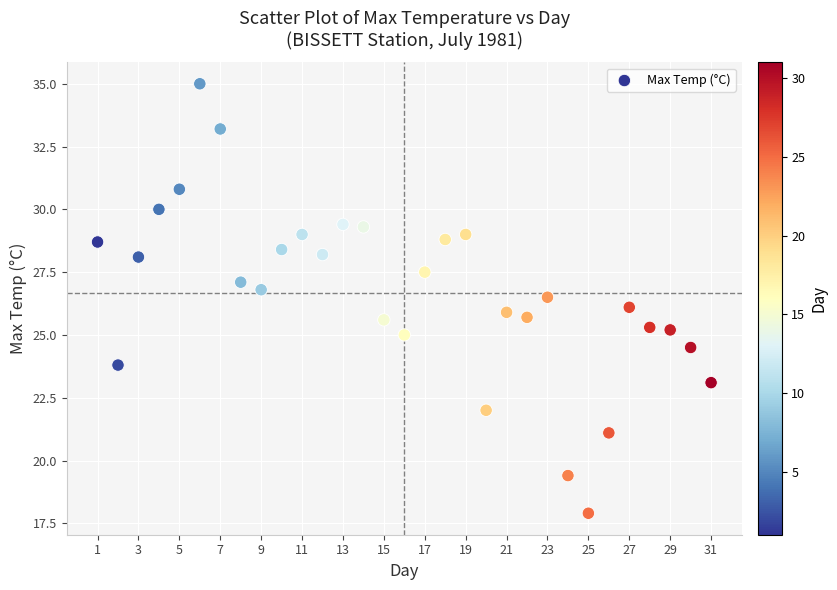

What is the range of X values (max minus min)?

30.0